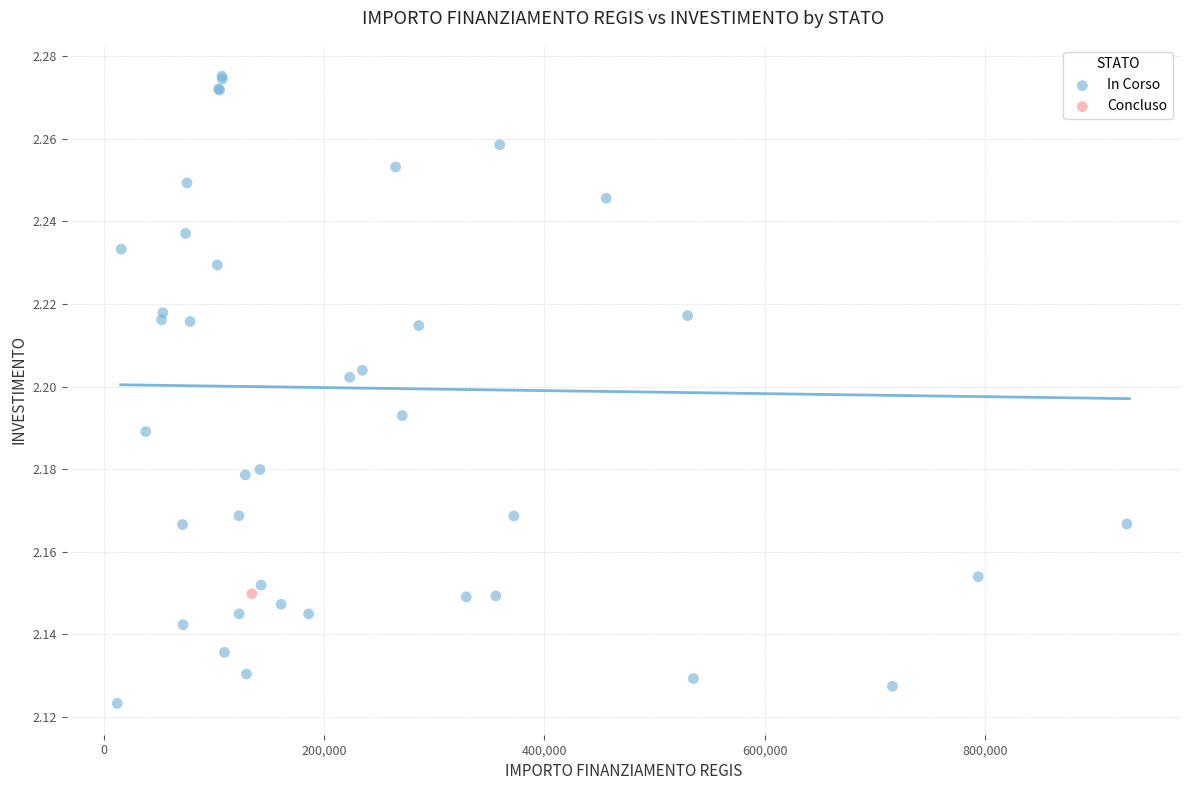

What are all the series names shown in the legend?

In Corso, Concluso